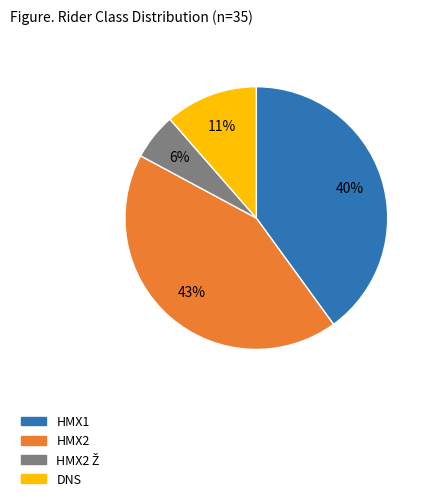

To the nearest percent, what is the average slice percentage?

25%